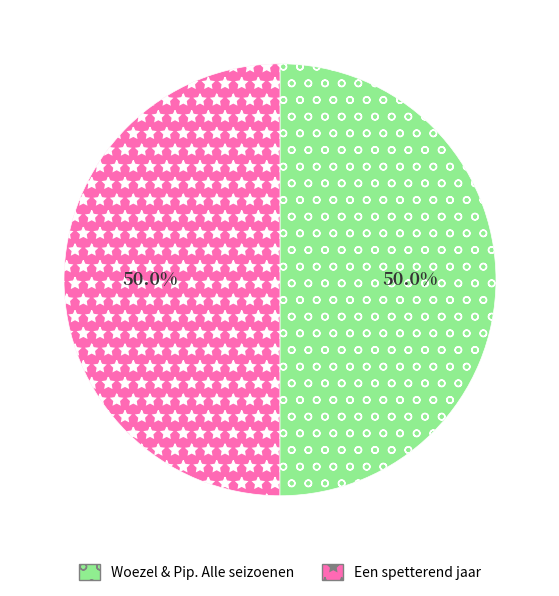

Approximately how many times larger is the value at Woezel & Pip. Alle seizoenen compared to Een spetterend jaar?

1.0